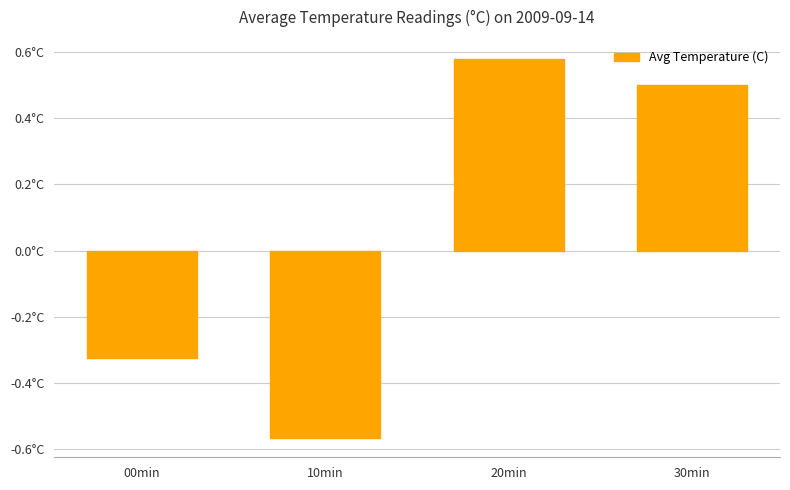

At which label does the data first exceed 0?

20min